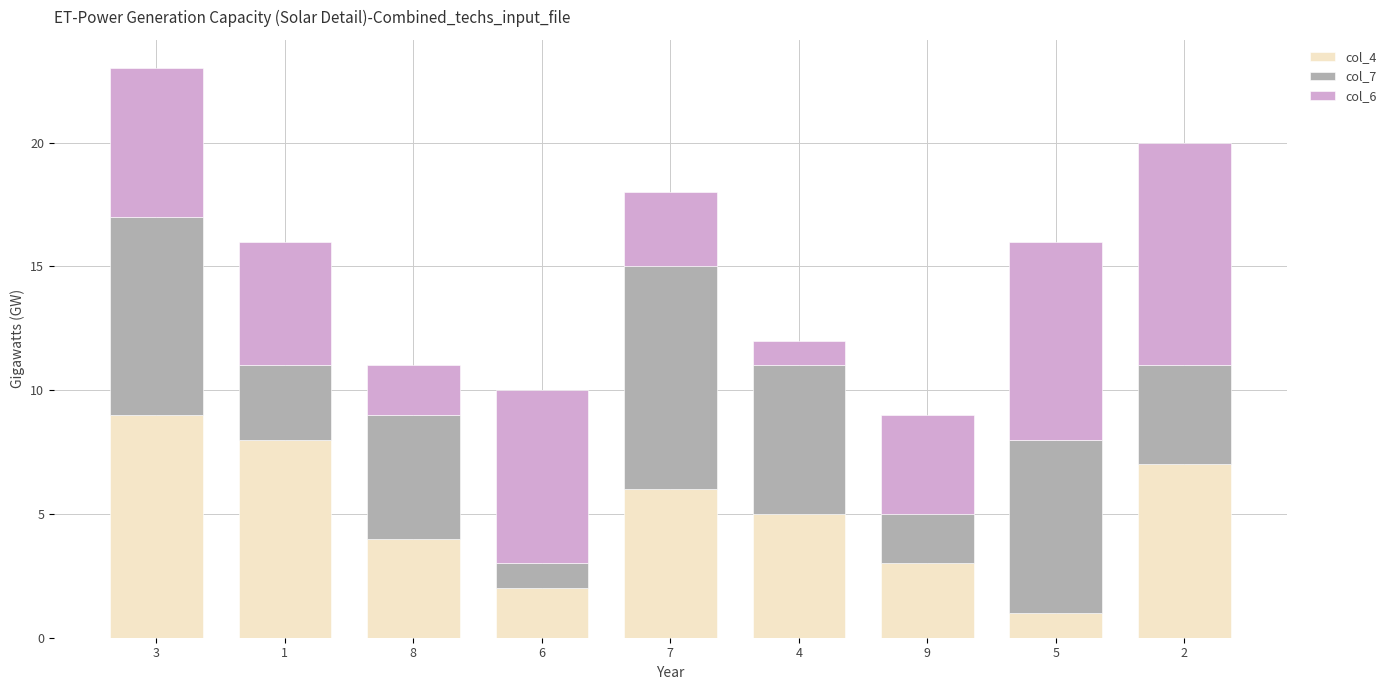

At which category is the sum across all series the highest?

3